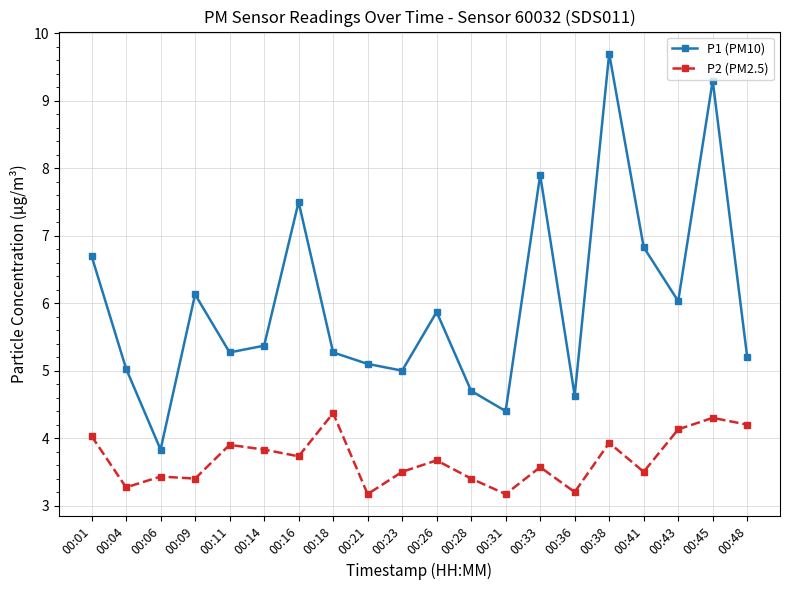

Reading right to left, extract all data points from this chart.

P1 (PM10): 5.2	9.3	6.0	6.8	9.7	4.6	7.9	4.4	4.7	5.9	5.0	5.1	5.3	7.5	5.4	5.3	6.1	3.8	5.0	6.7
P2 (PM2.5): 4.2	4.3	4.1	3.5	3.9	3.2	3.6	3.2	3.4	3.7	3.5	3.2	4.4	3.7	3.8	3.9	3.4	3.4	3.3	4.0